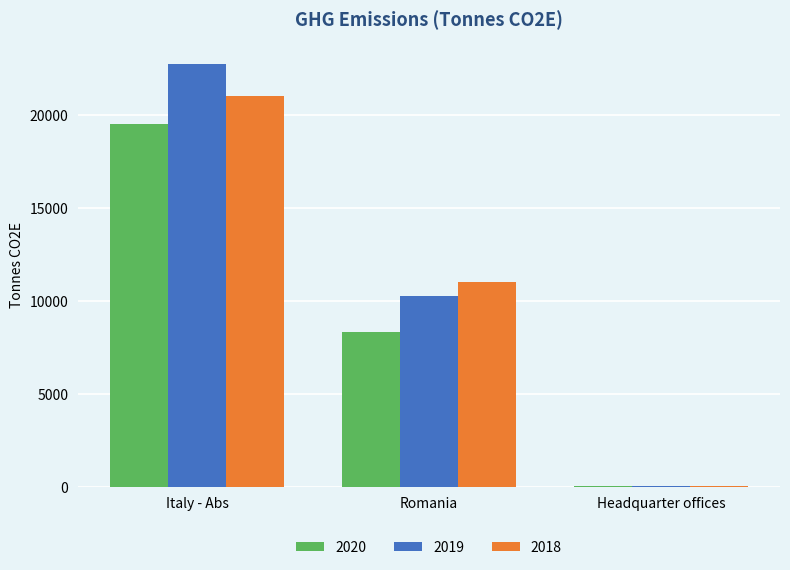

What is the maximum value shown in the chart?

22777.0